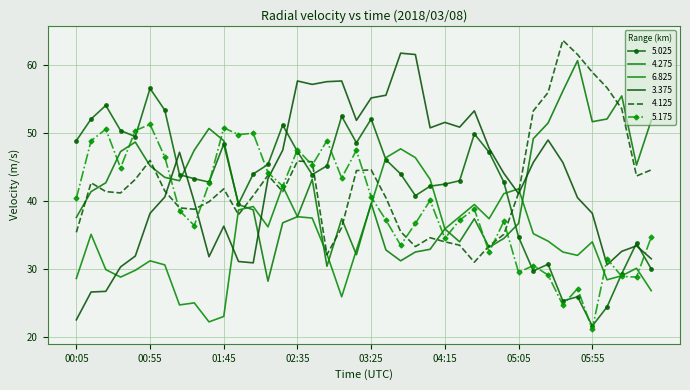

How many interior local peaks does the 3.375 series have?

9